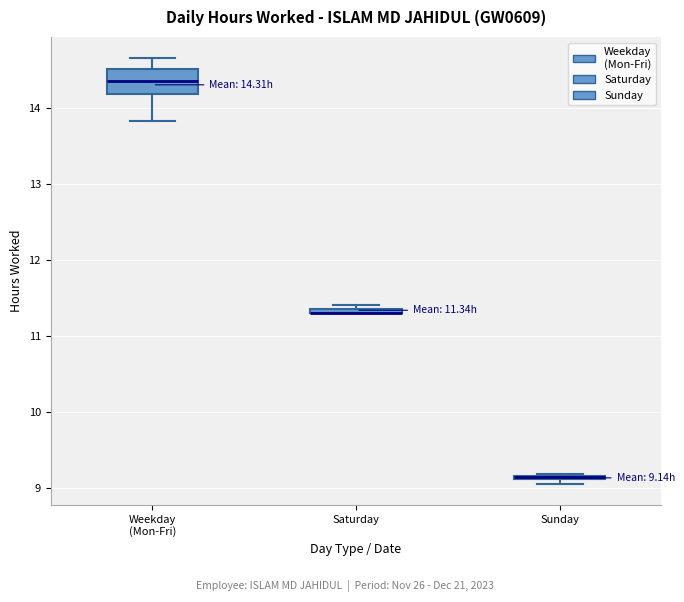

Comparing the boxes themselves (not the whiskers), which one is the tallest?

Weekday (Mon-Fri)